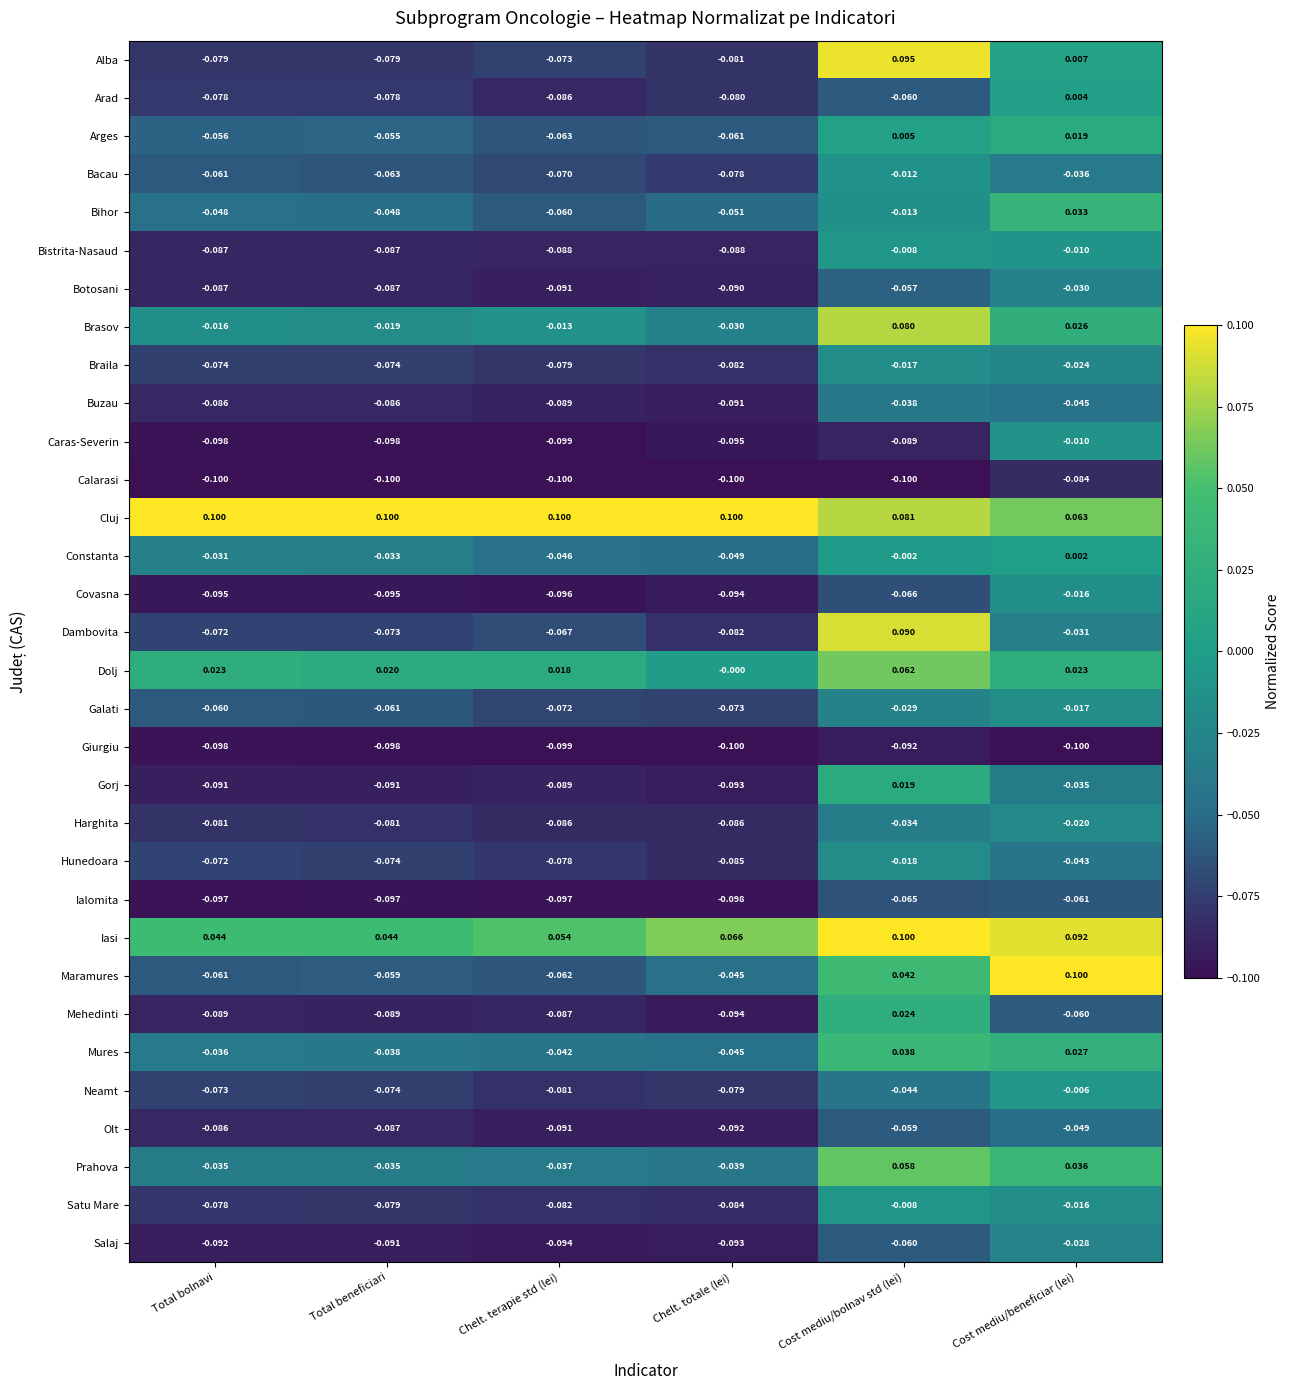

Which series has the largest total across all categories?

Cluj